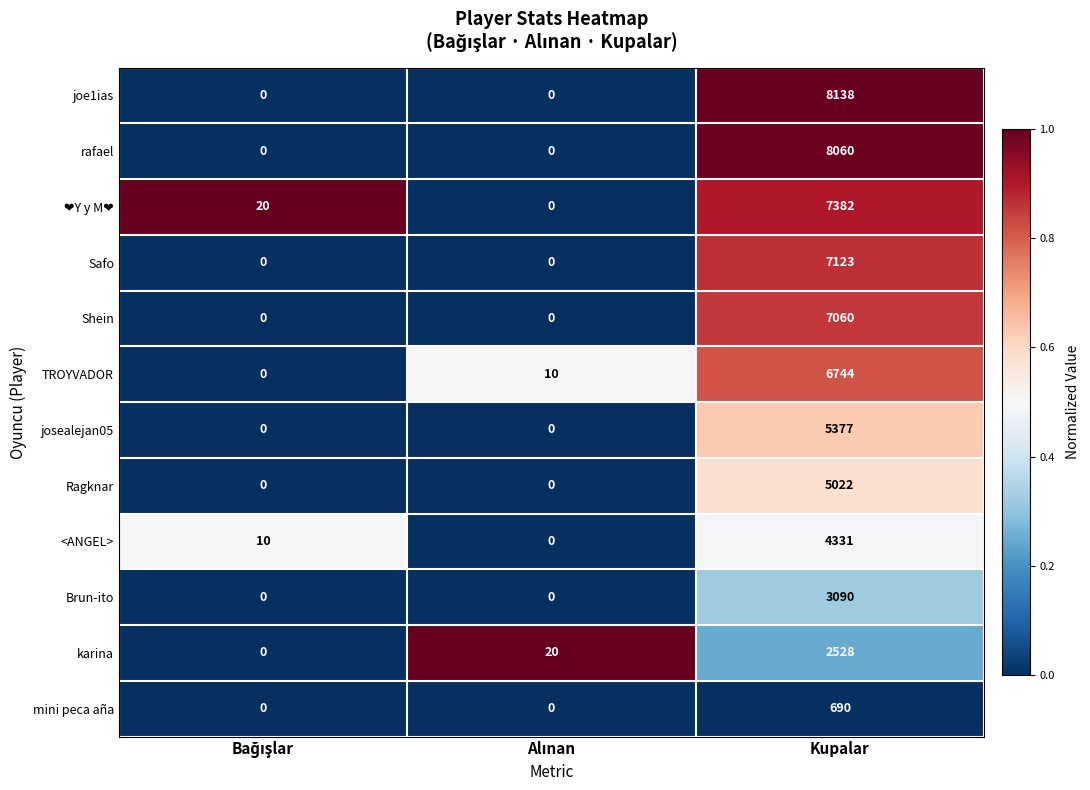

What is the greatest value displayed?

8138